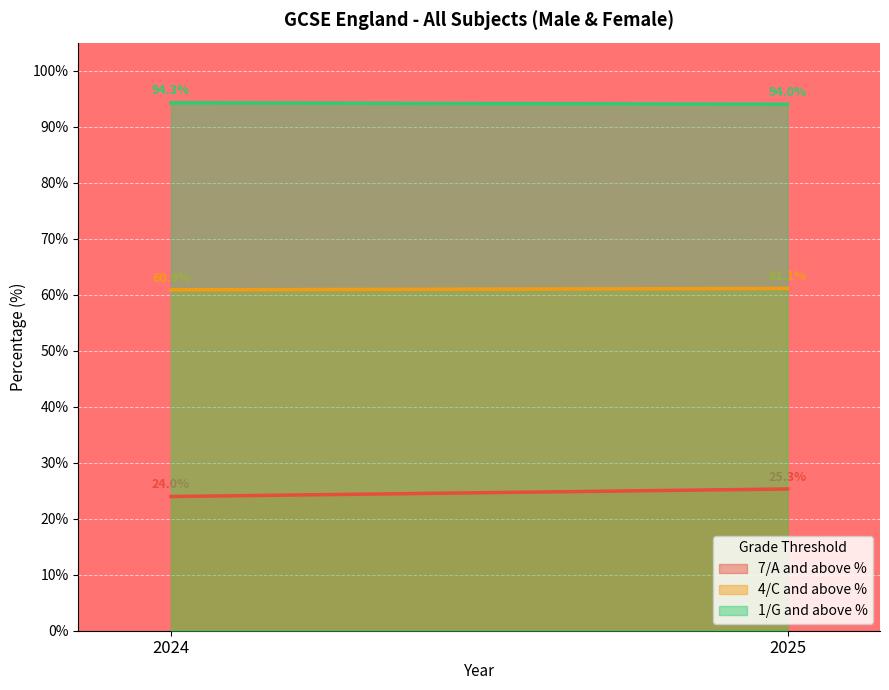

What is the sum of the 1/G and above % values at 2025 and 2024?

188.2